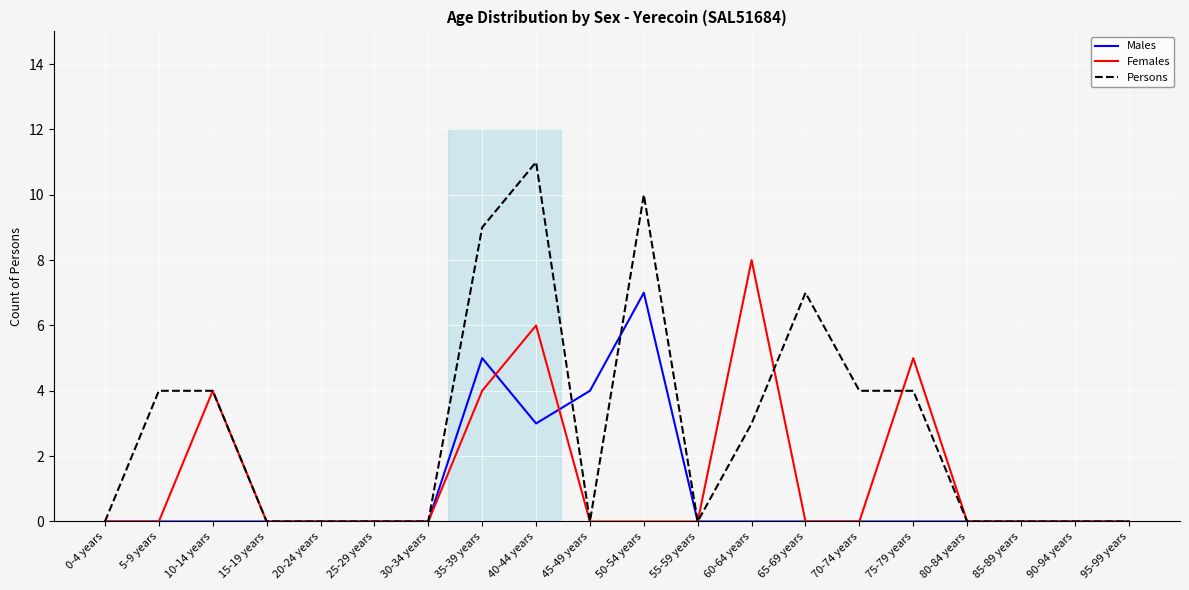

What is the highest value of the Males series?

7